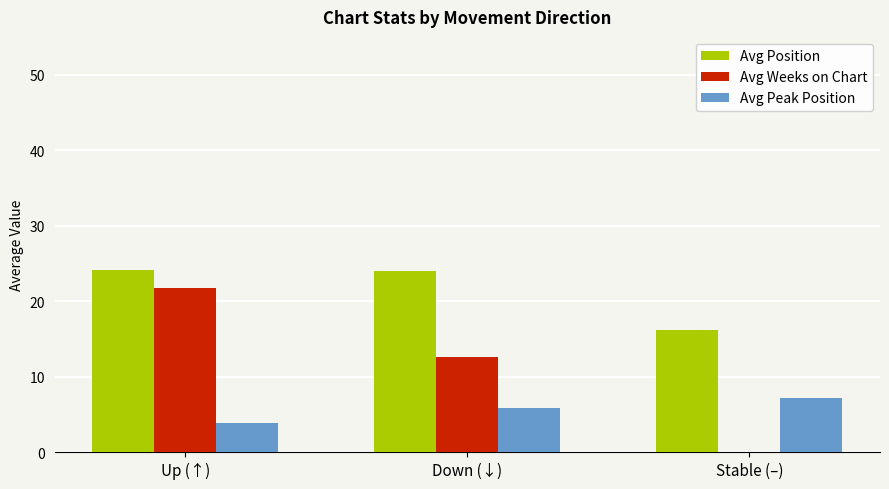

Is it true that Avg Position equals 24.1 at Up (↑)?

True